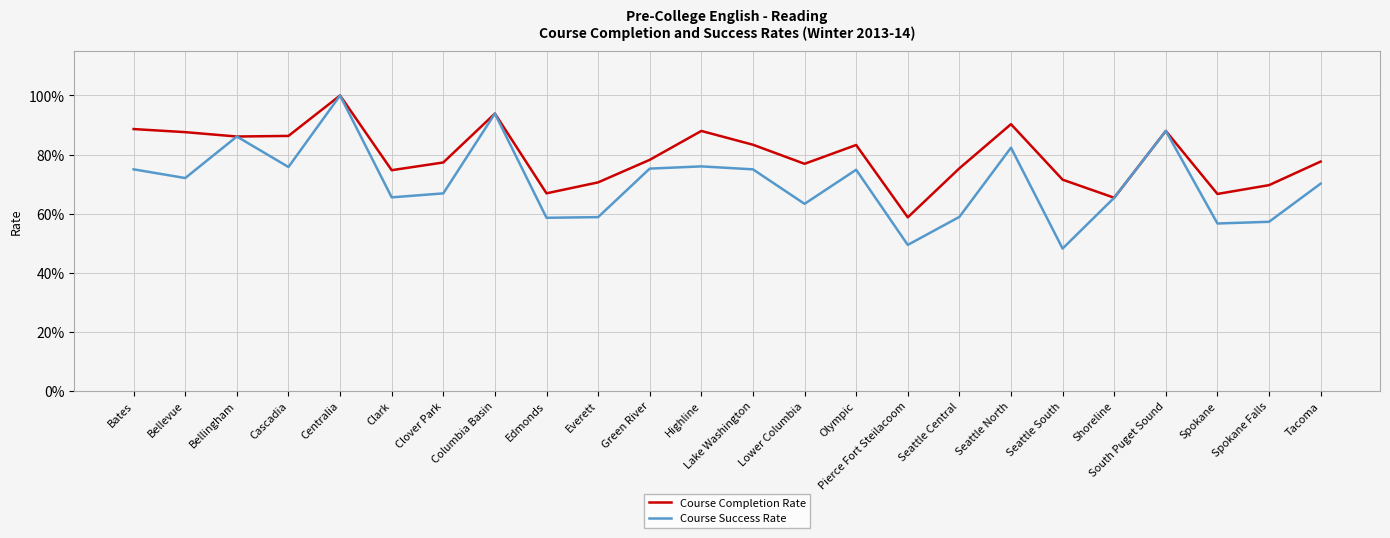

What is the label of the 13th point from the left?

Lake Washington